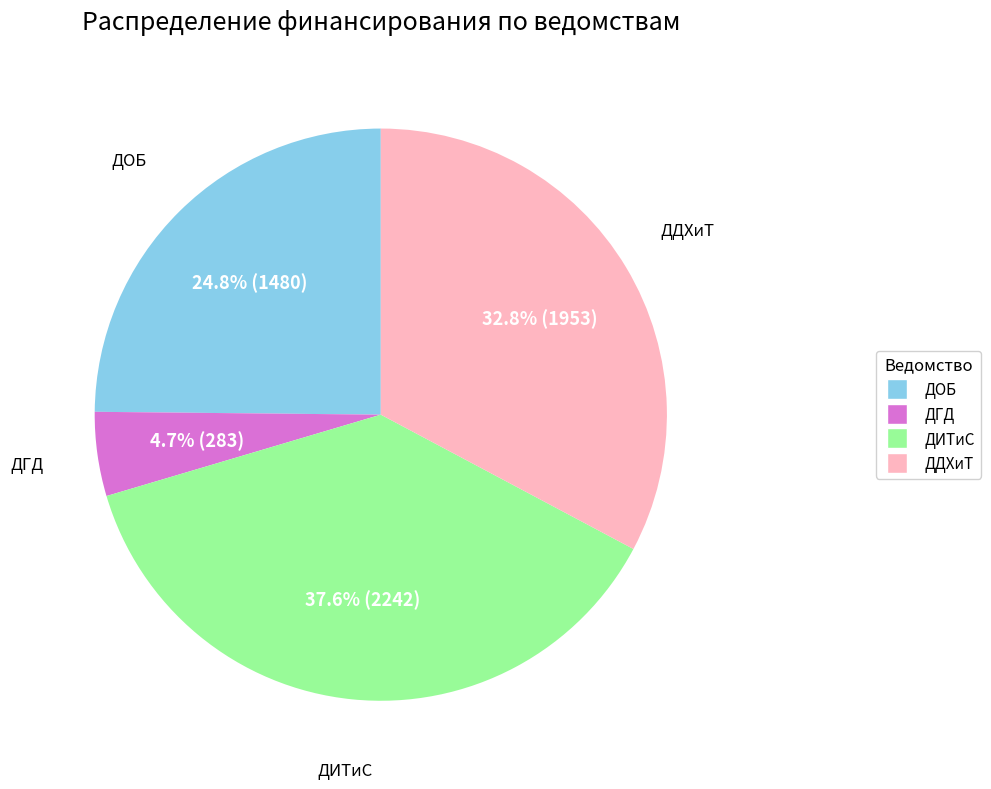

To the nearest percent, what is the combined percentage of ДГД and ДОБ?

30%